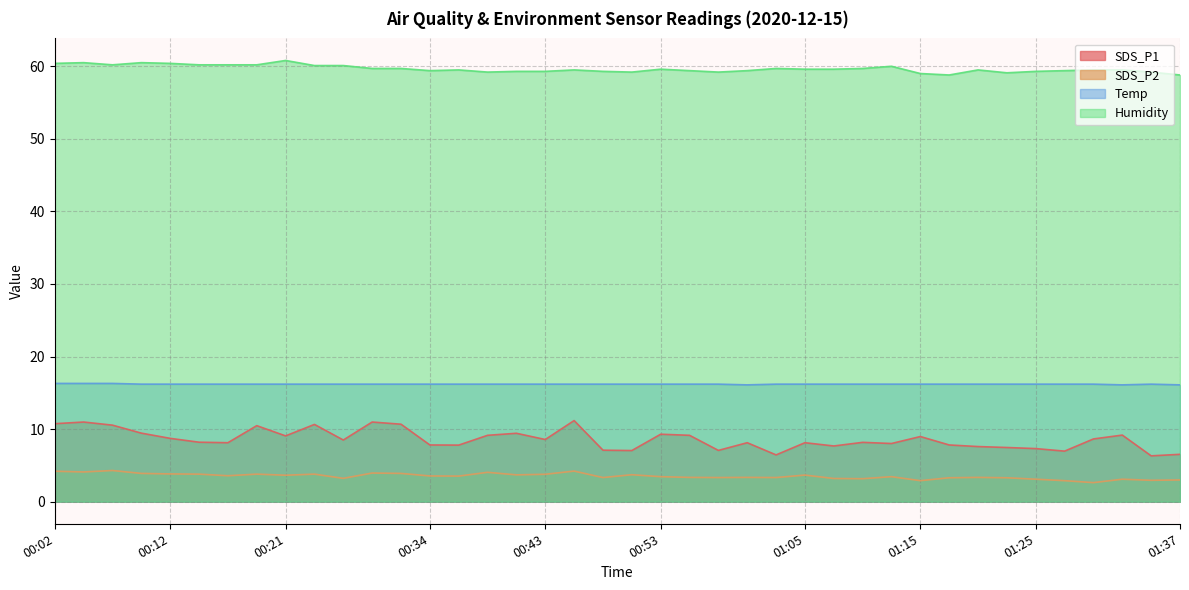

What is the spread (max minus min) of values at 00:21?

57.1